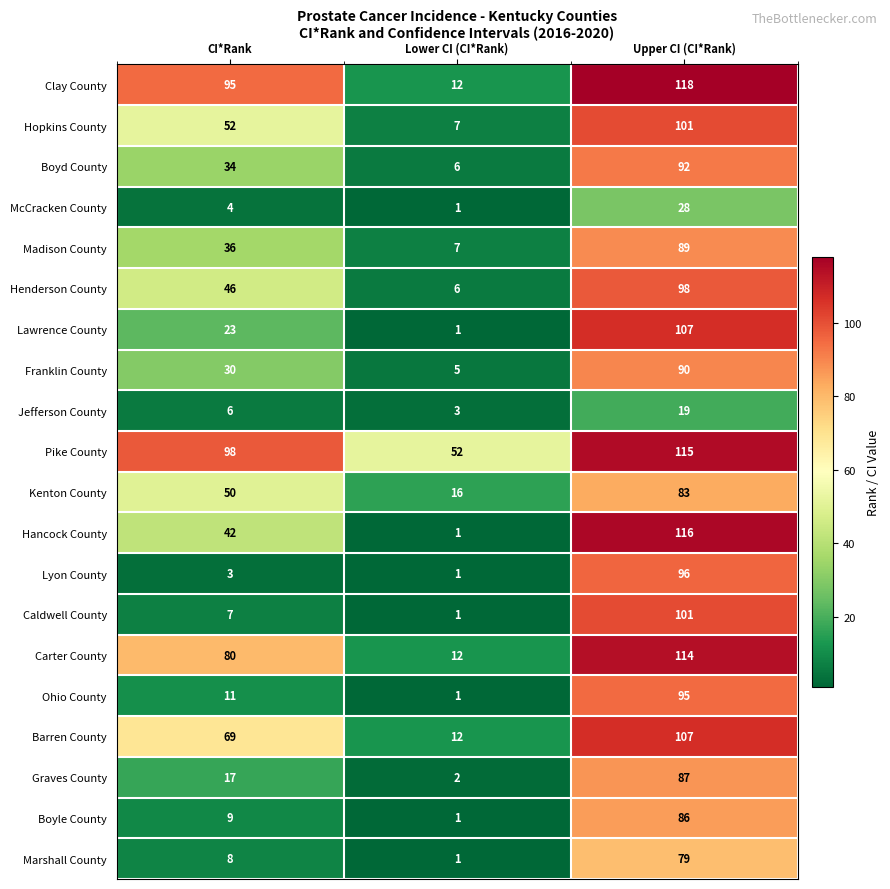

Where is Boyle County nearest to the value 43?

CI*Rank